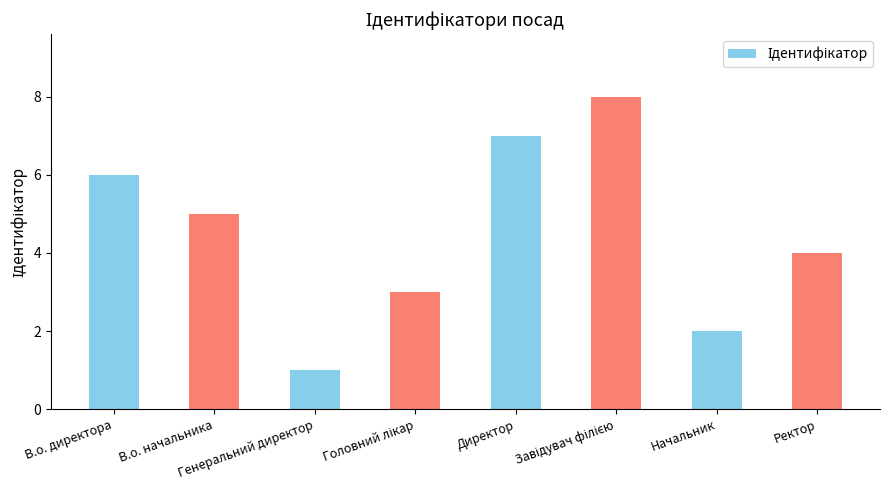

Are the bars horizontal?

No